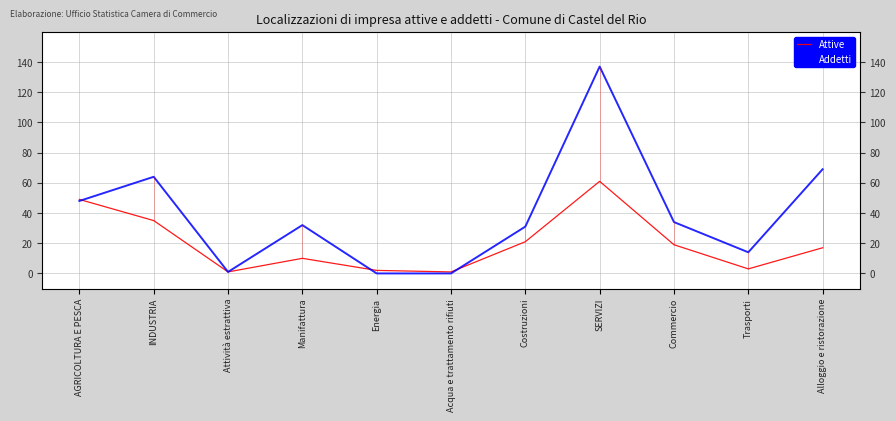

How many data points in Addetti are above 32?

5